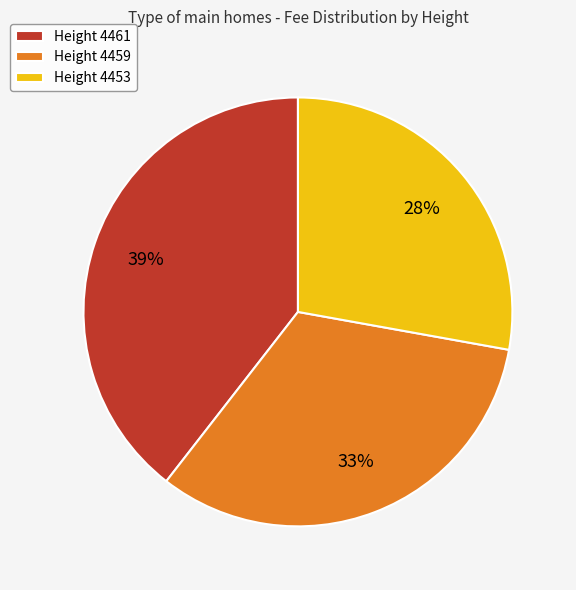

What is the smallest slice in the pie chart?

Height 4453